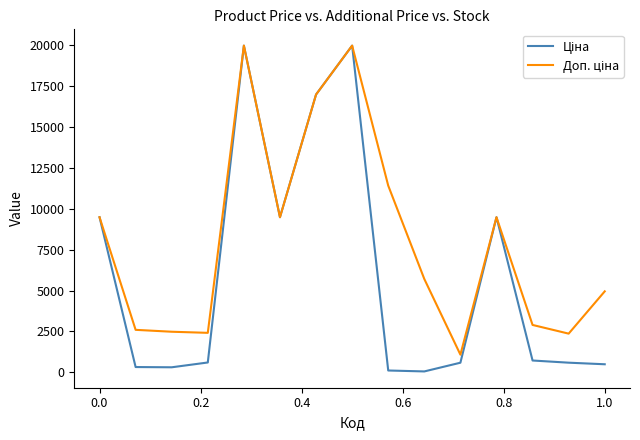

What is the greatest value displayed?

19964.2